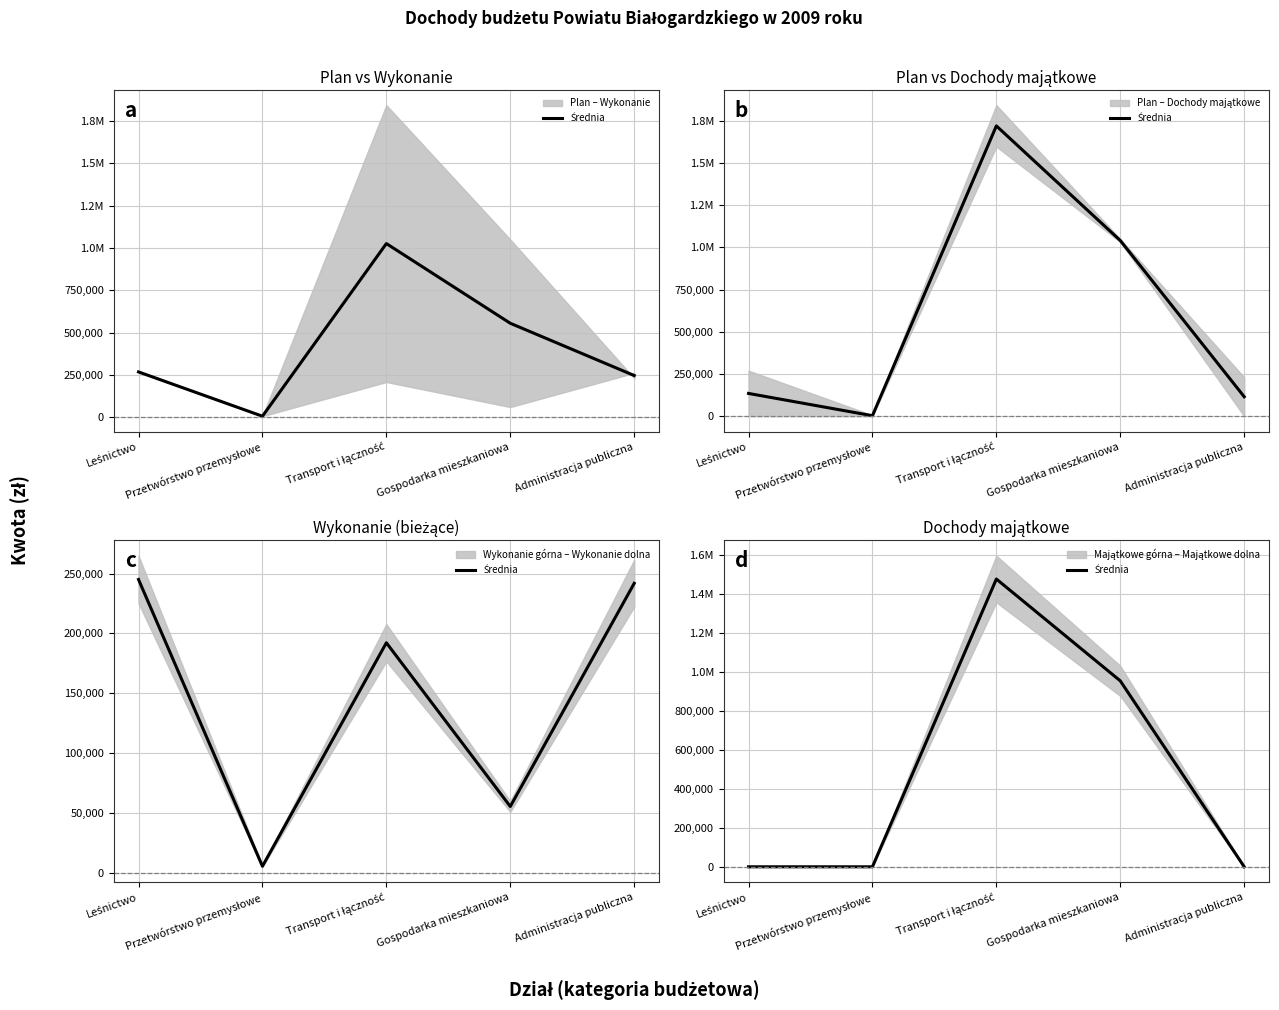

What position from the right is Transport i łączność?

3